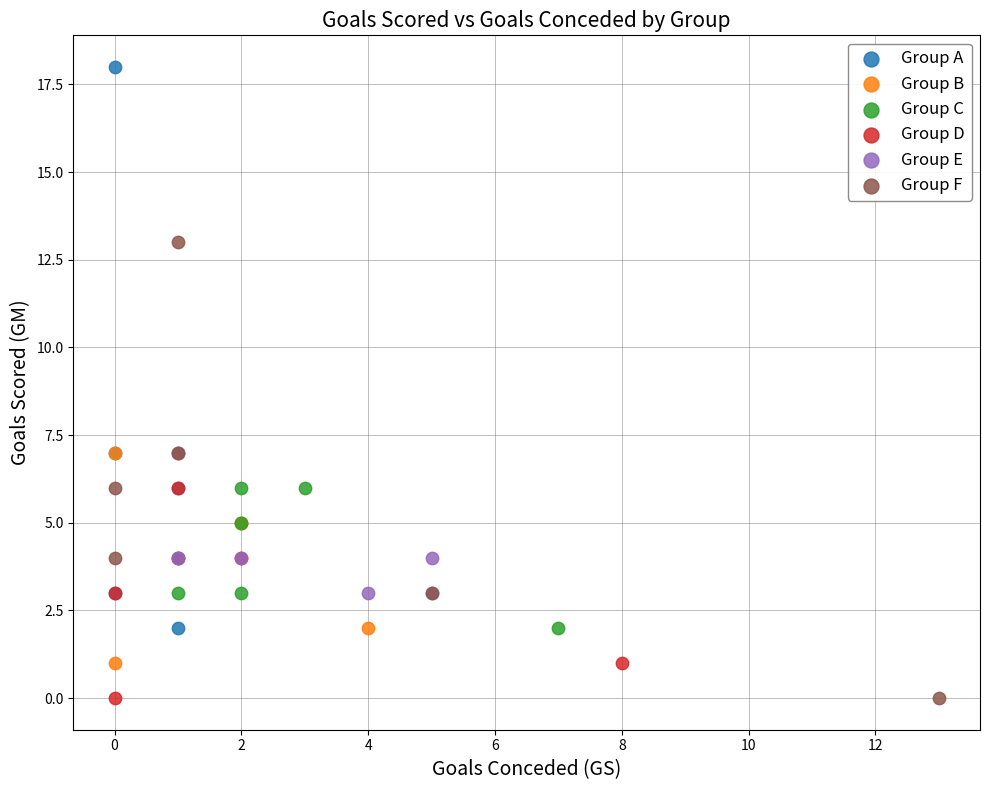

Which series contains the highest Y value?

Group A